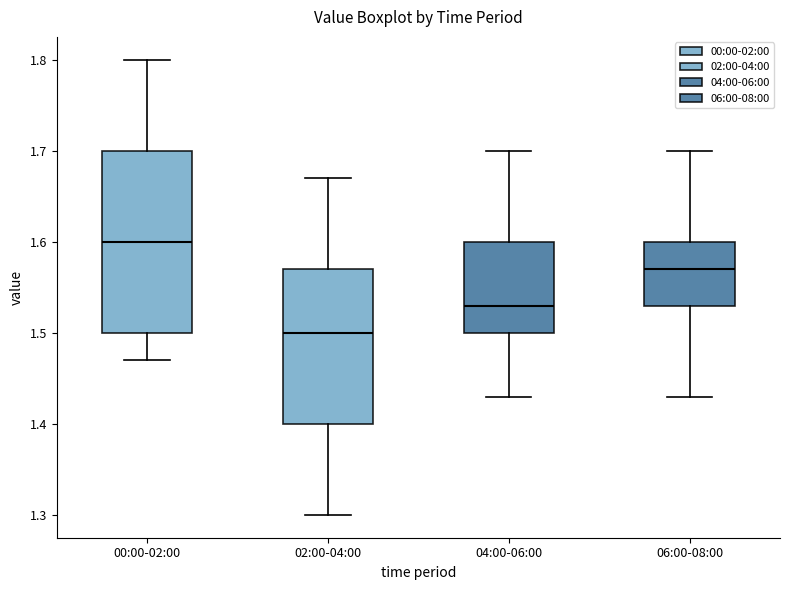

Reading left to right, read every box against the y-axis: the position of its median line, the range the box covers, and the ends of its whiskers. The values are not printed on the chart, so give them approximately, as read against the axis.

00:00-02:00: median 1.60, box 1.50 to 1.70, whiskers 1.47 to 1.80
02:00-04:00: median 1.50, box 1.40 to 1.57, whiskers 1.30 to 1.67
04:00-06:00: median 1.53, box 1.50 to 1.60, whiskers 1.43 to 1.70
06:00-08:00: median 1.57, box 1.53 to 1.60, whiskers 1.43 to 1.70